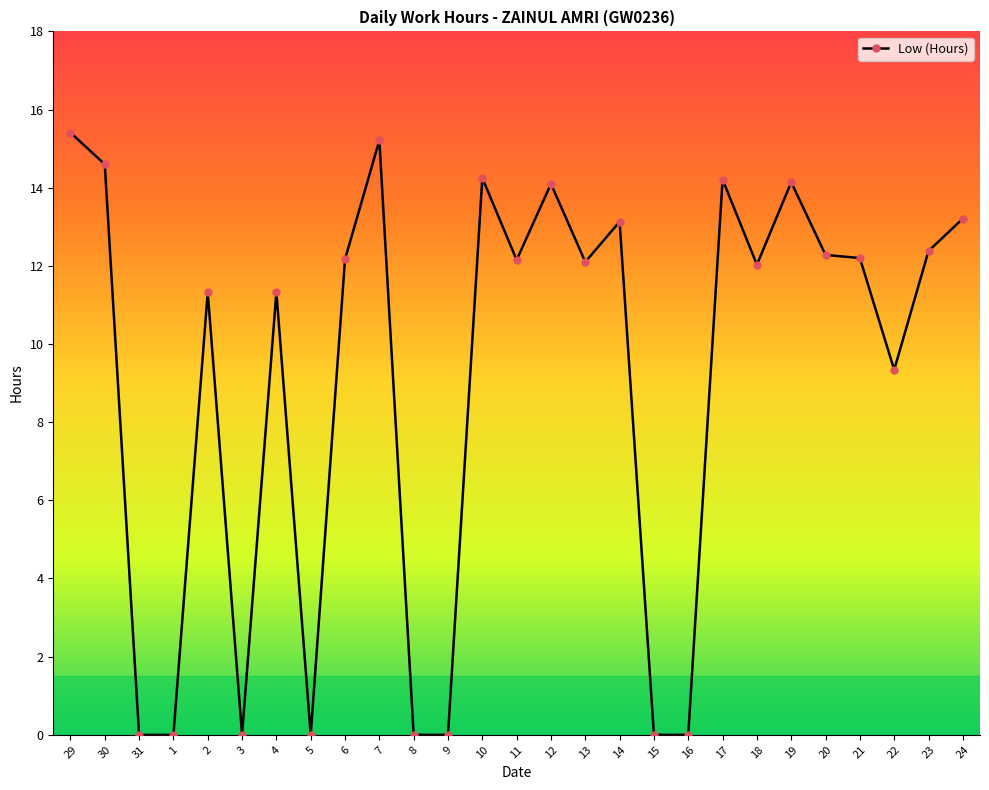

The value at 10 is 3.0. True or false?

False